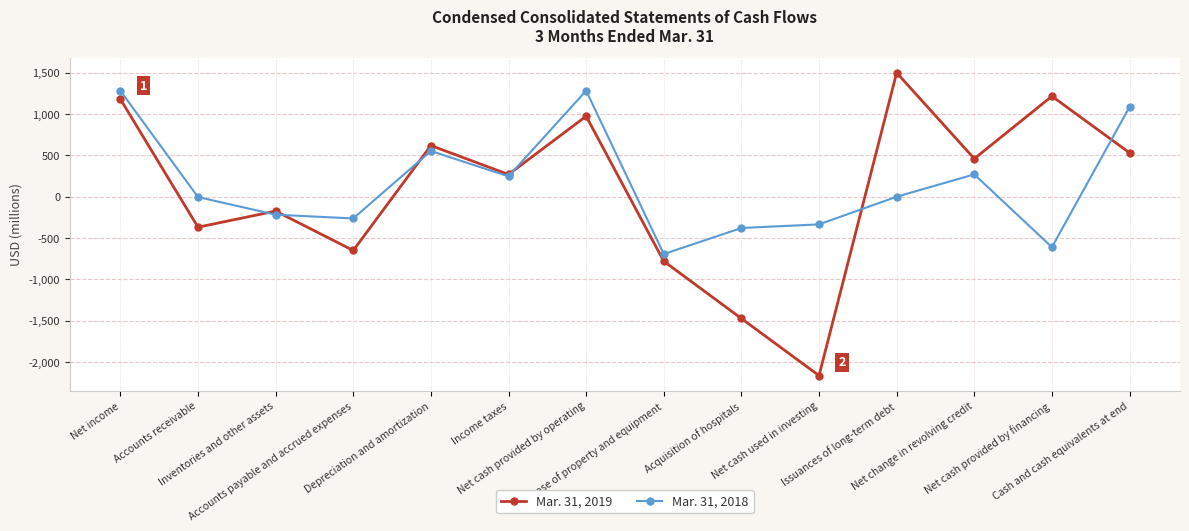

Which series has the largest total across all categories?

Mar. 31, 2018